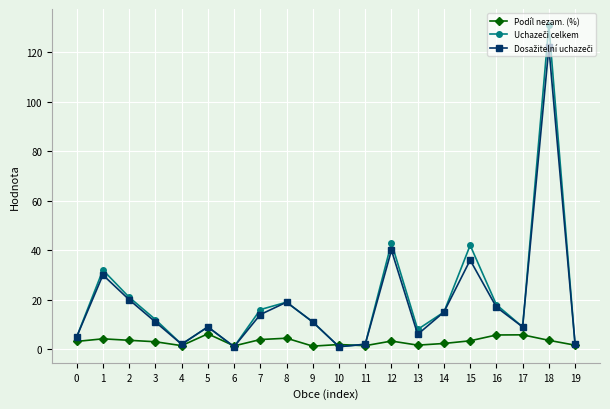

At which category is the sum across all series the highest?

18